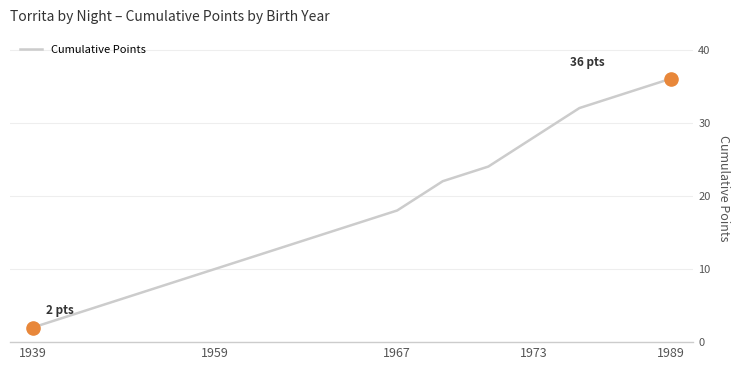

What is the difference between the maximum and minimum values?

34